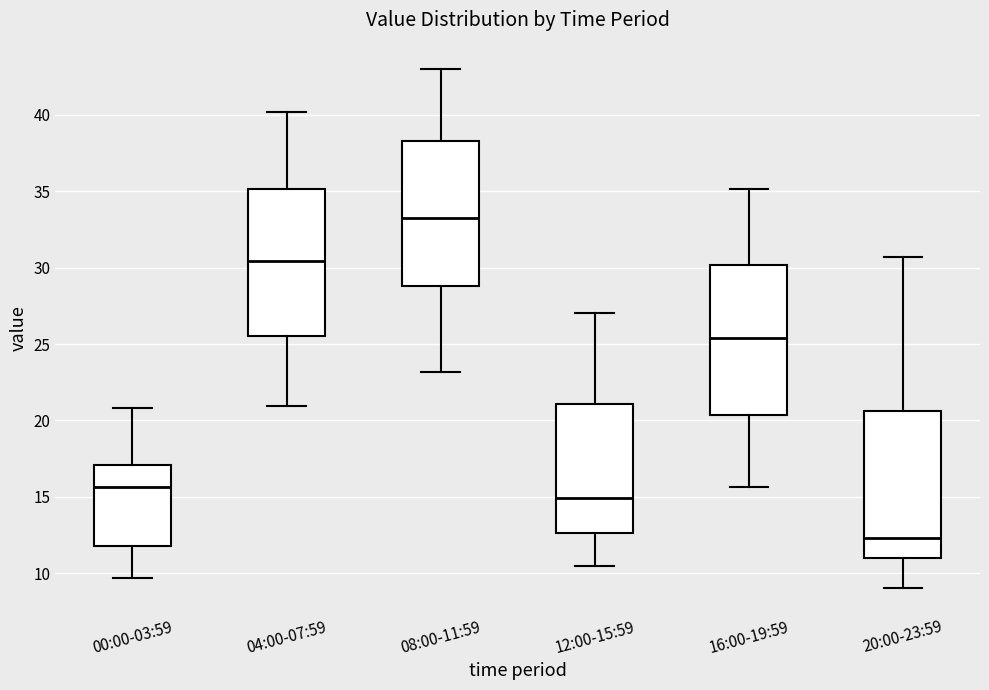

Where does the median line of the box for 08:00-11:59 sit on the y-axis? The values are not printed on the chart, so give them approximately, as read against the axis.

33.5